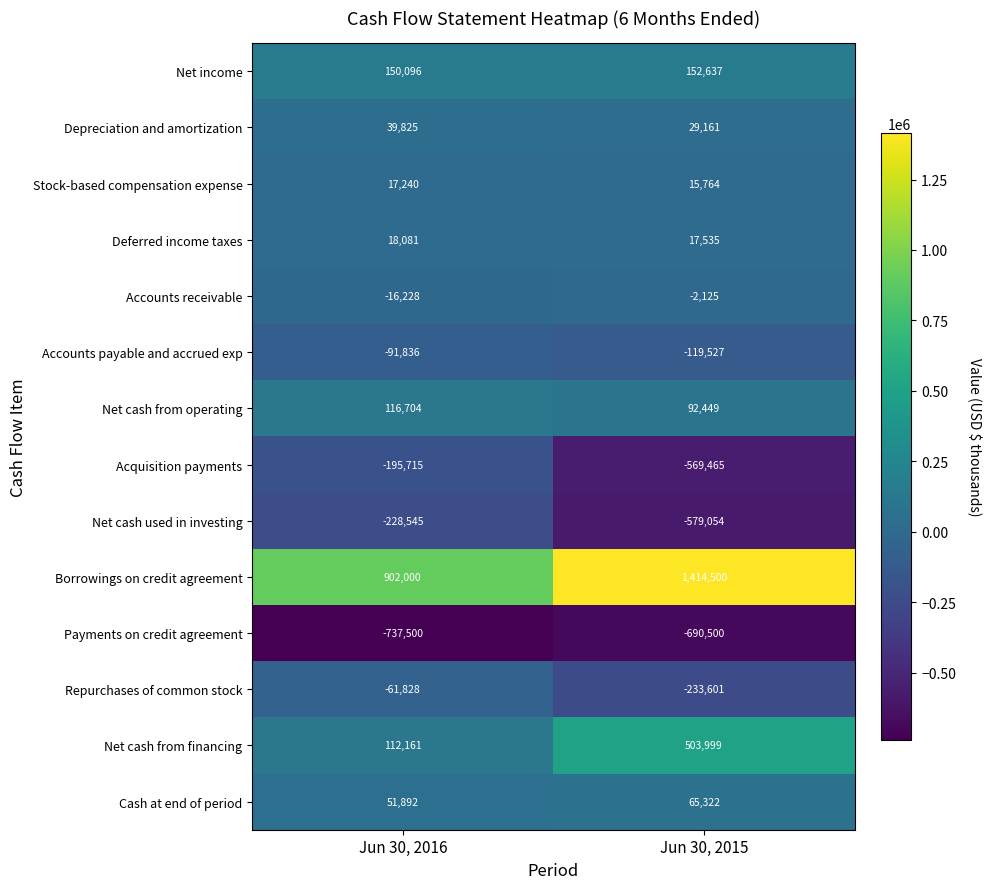

What is the sum of the Accounts receivable values at Jun 30, 2015 and Jun 30, 2016?

-18353